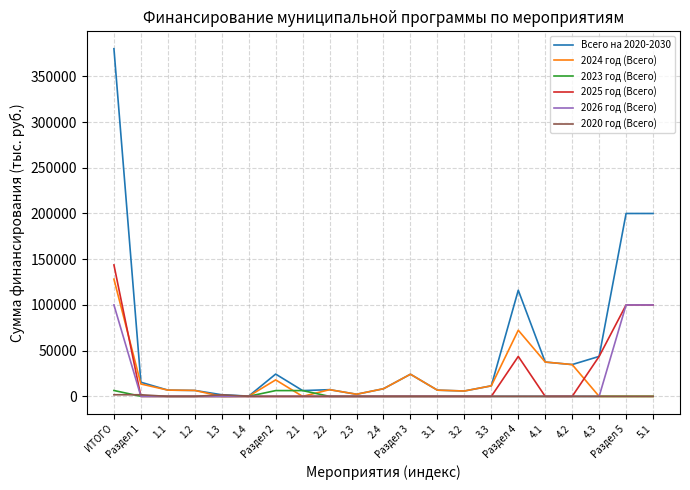

The 2025 год (Всего) series shows 0.0 at 1.1. True or false?

True